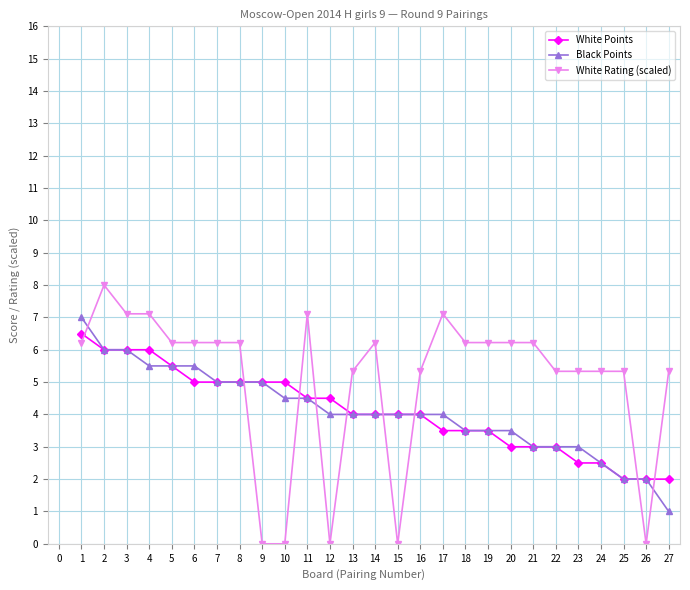

Between which two adjacent categories do White Rating (scaled) and Black Points first intersect?

1 and 2